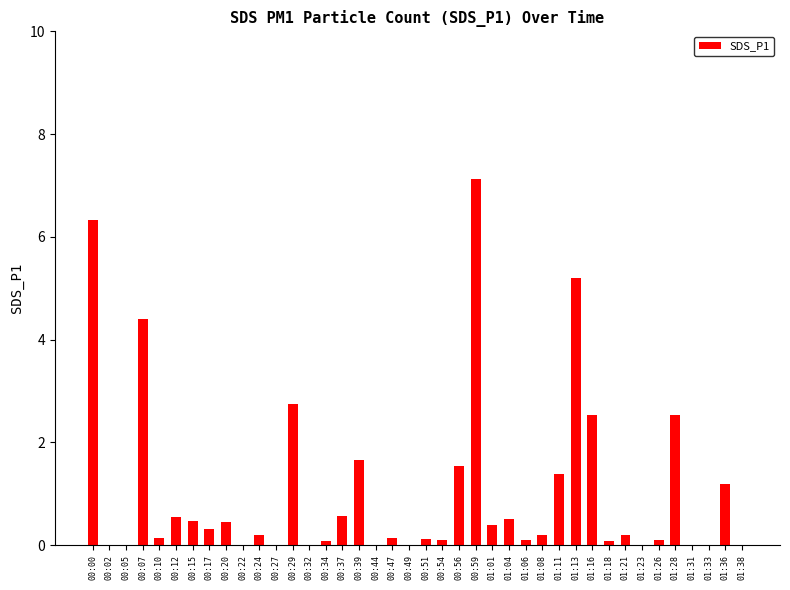

What is the average value?

1.0